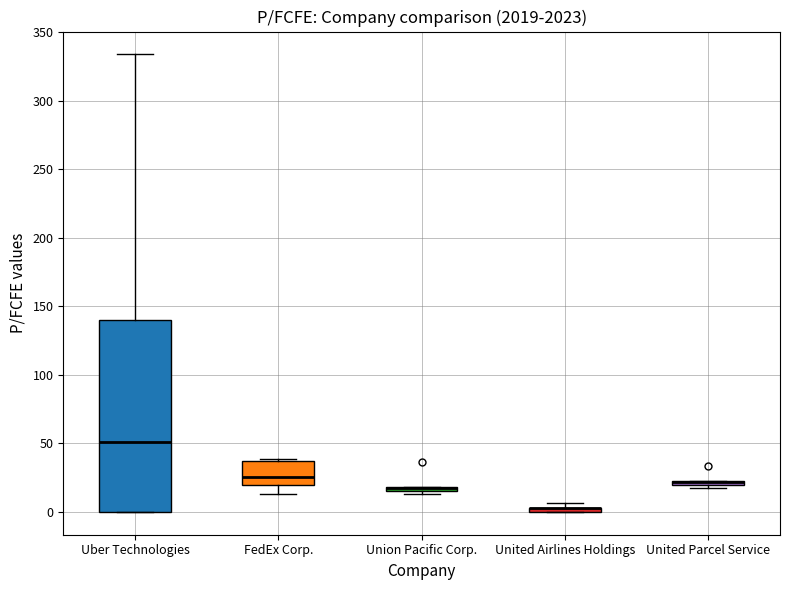

Where does the upper whisker of the box for Uber Technologies end on the y-axis? The values are not printed on the chart, so give them approximately, as read against the axis.

335